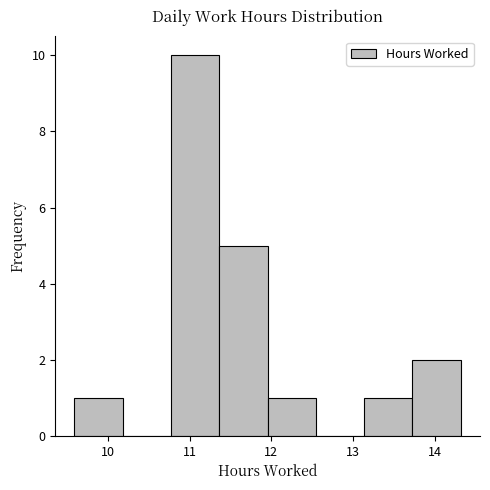

Over which range of the x-axis is the bar tallest?

10.8 to 11.4